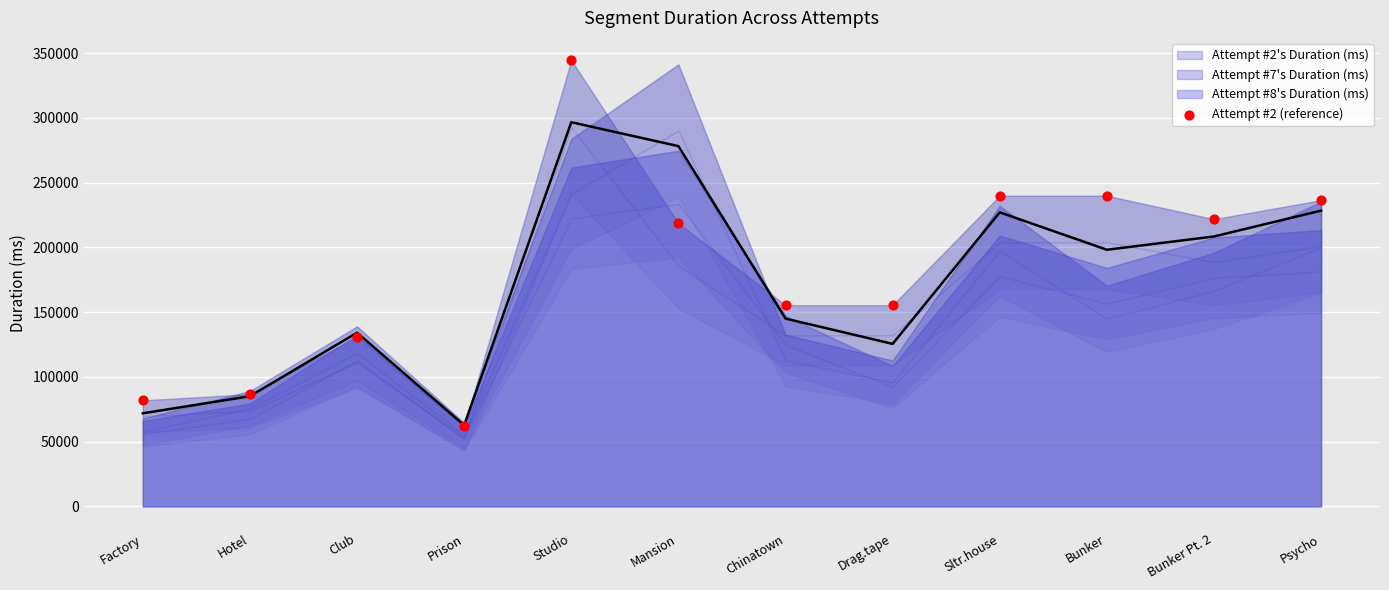

What is the range of Y values (max minus min)?

282555